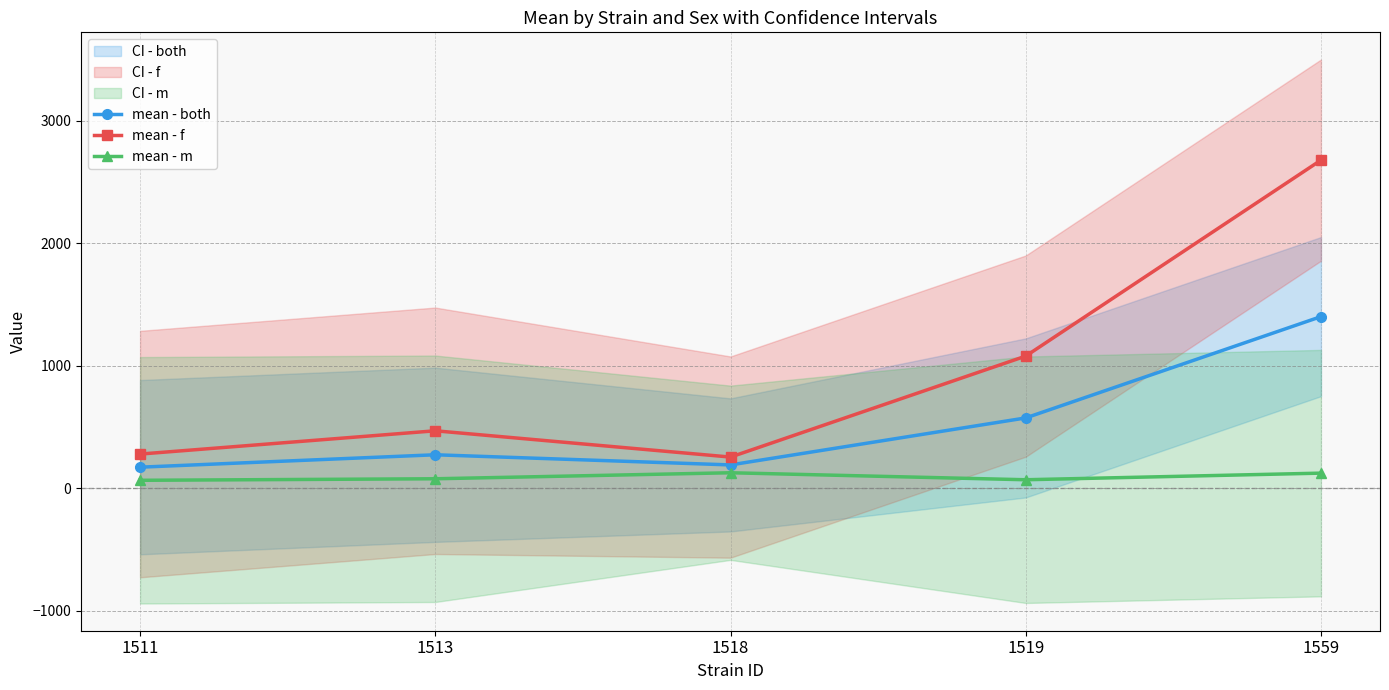

True or false: mean - m has more than 1 points higher than both neighbors.

False